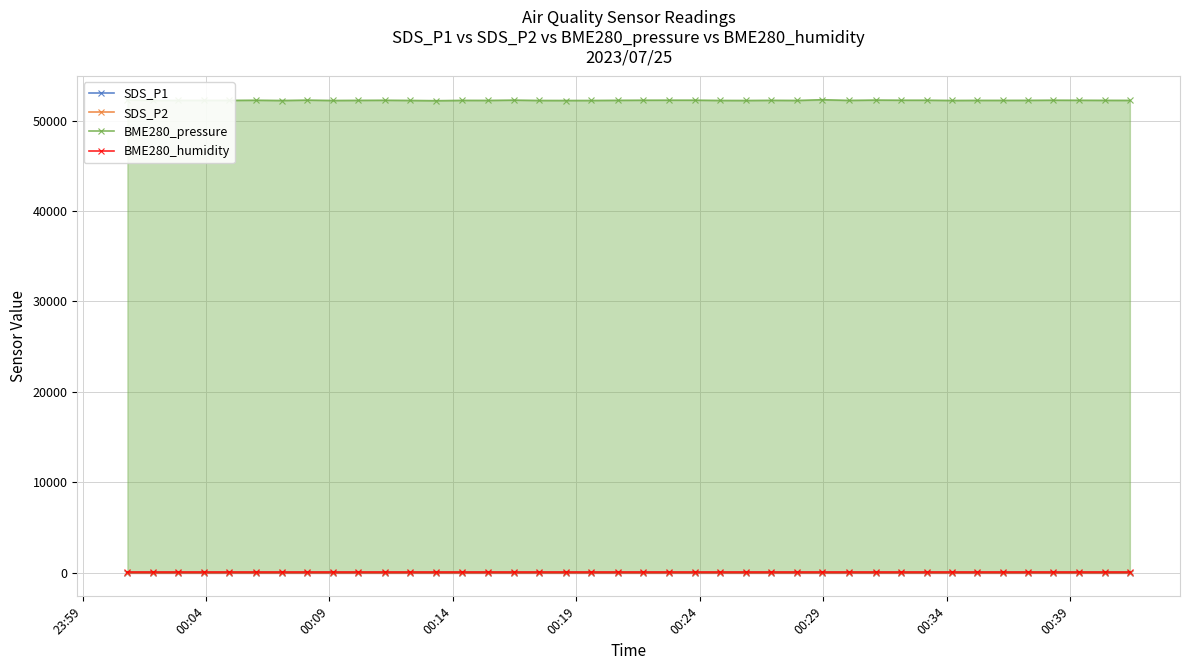

Which series has the largest range (max minus min)?

BME280_pressure